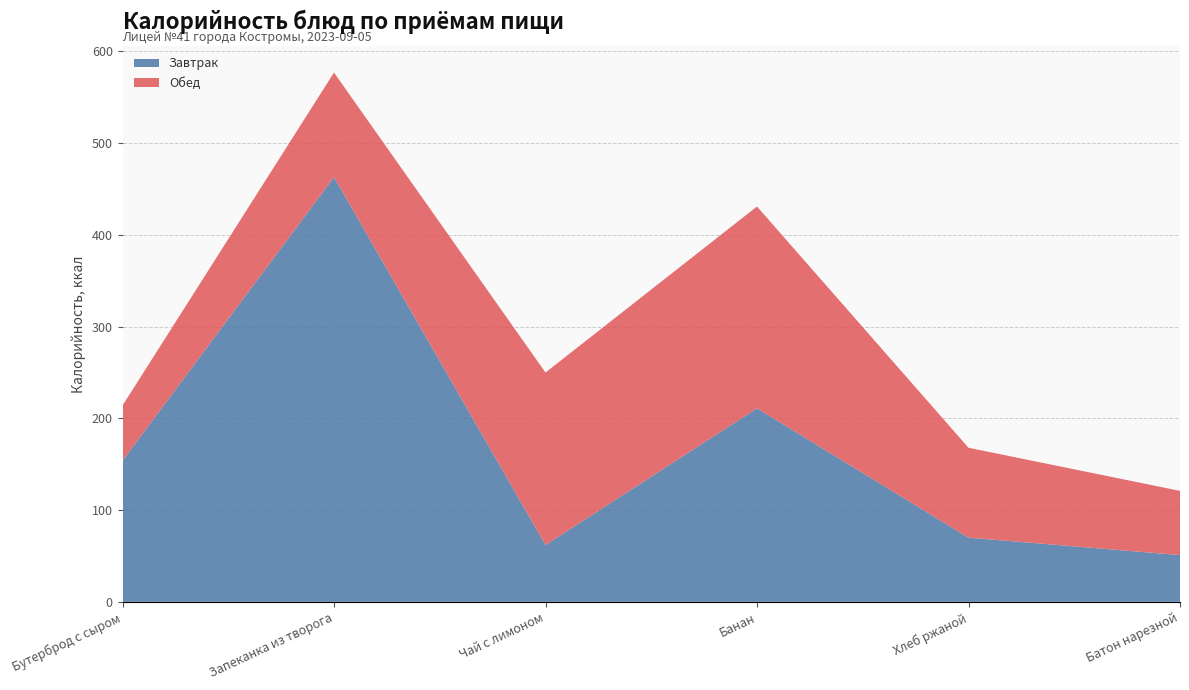

Reading left to right, extract all data points from this chart.

Завтрак: 154	463	62	211	70	51
Обед: 60	114	188	220	98	70